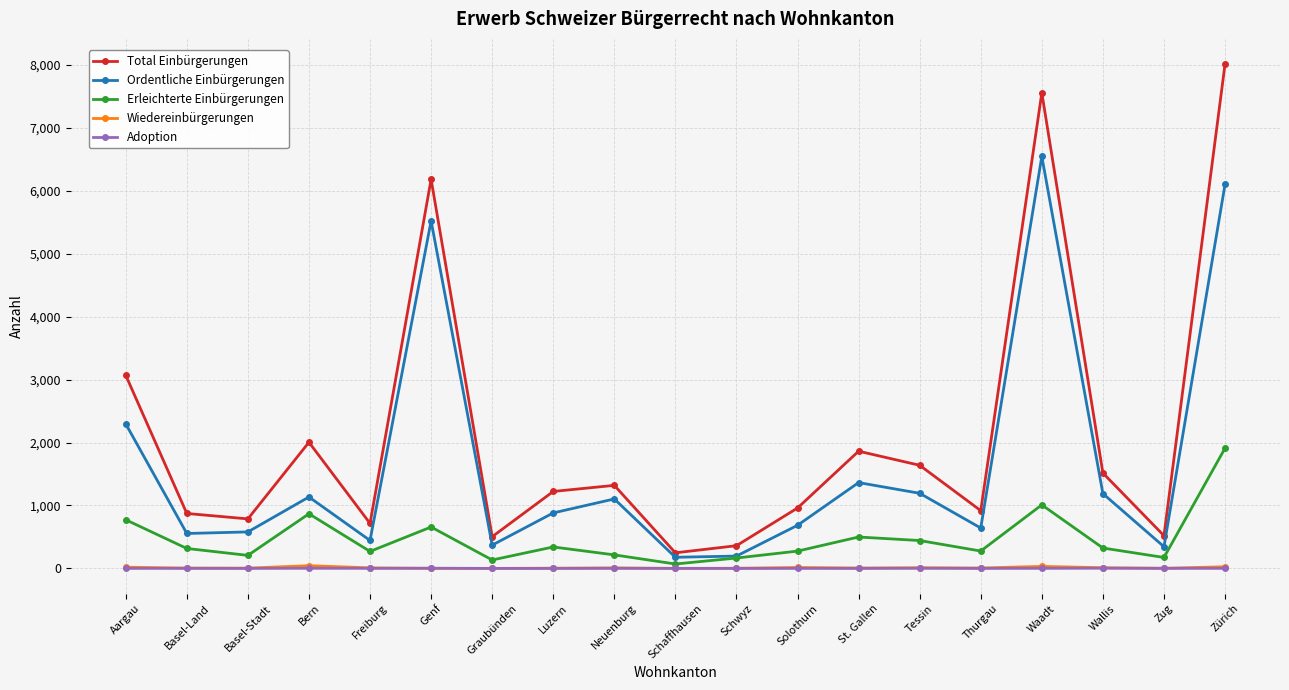

Does the chart display data point markers on the line(s)?

Yes